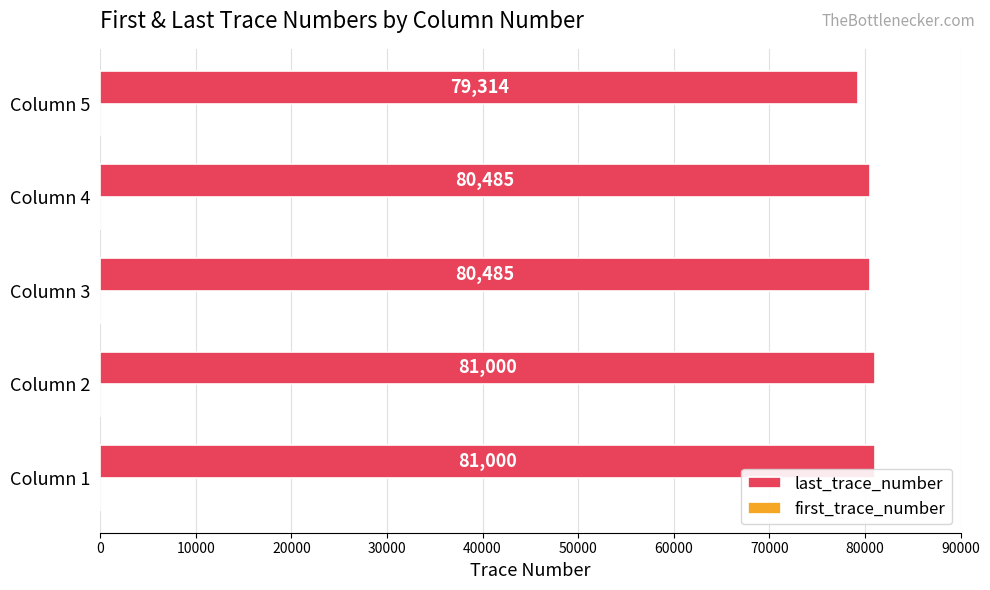

What is the sum of all last_trace_number values?

402284